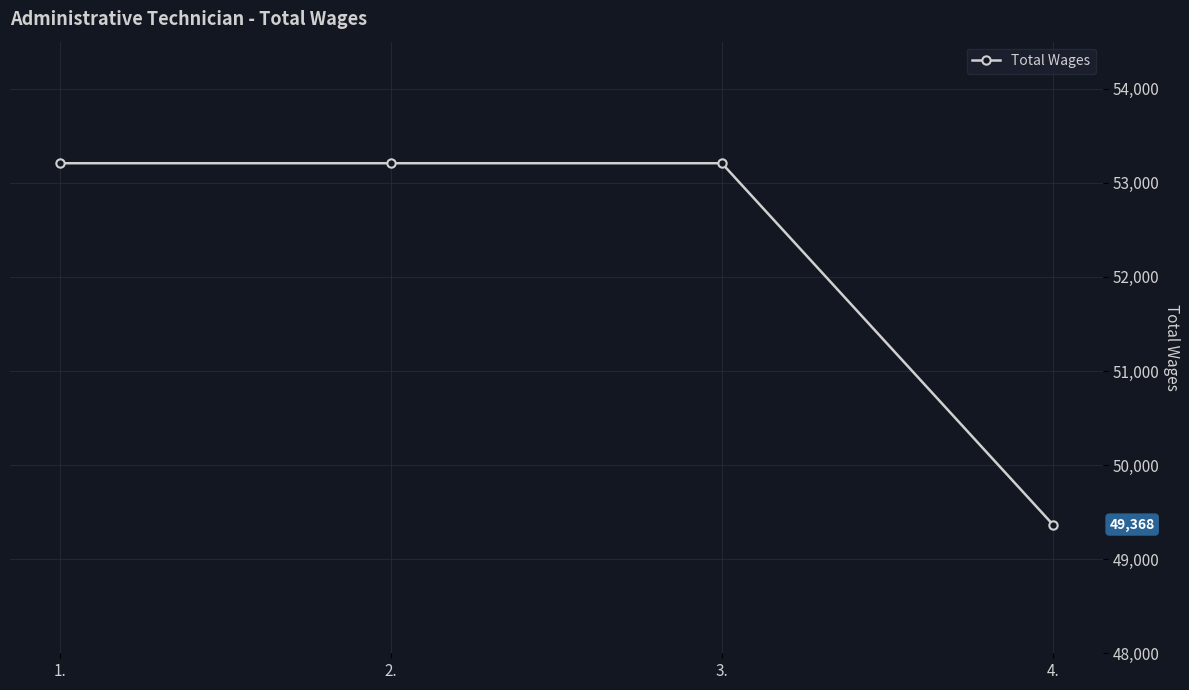

Count the number of categories in the chart.

4